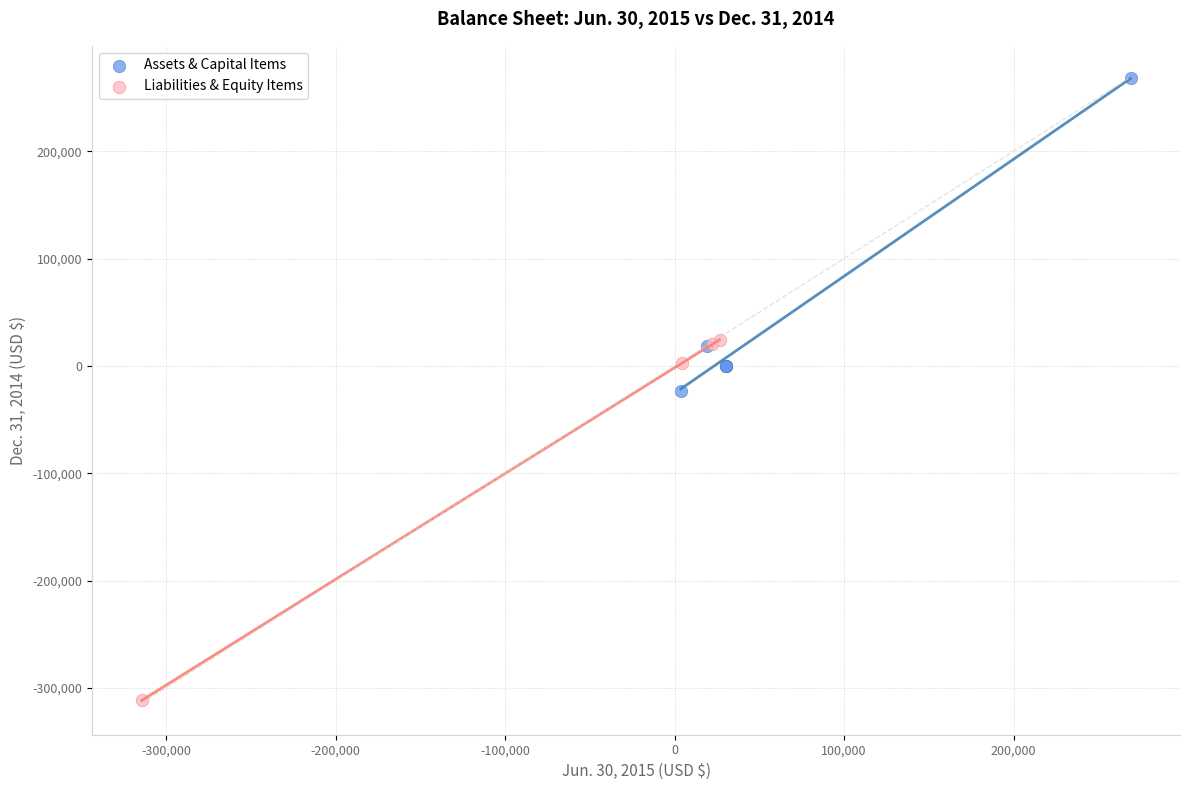

Which series contains the highest Y value?

Assets & Capital Items